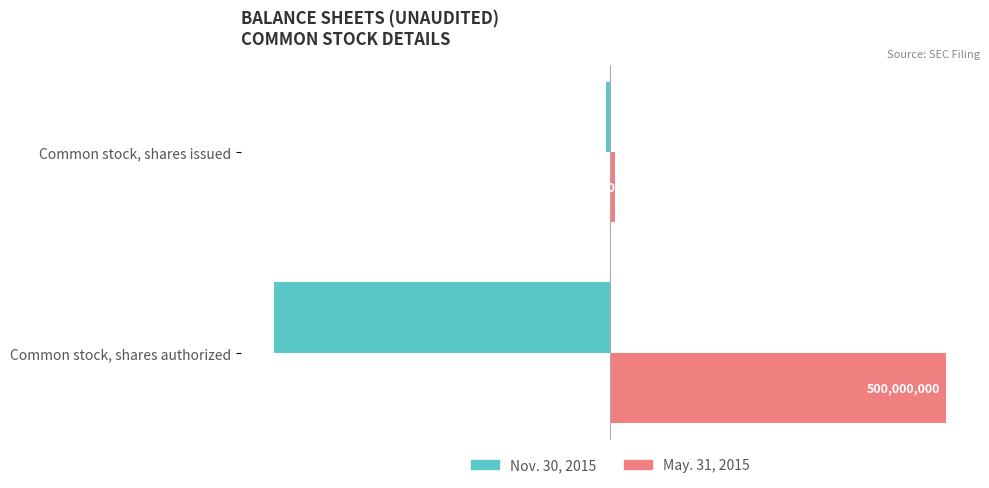

What are all the series names shown in the legend?

Nov. 30, 2015, May. 31, 2015